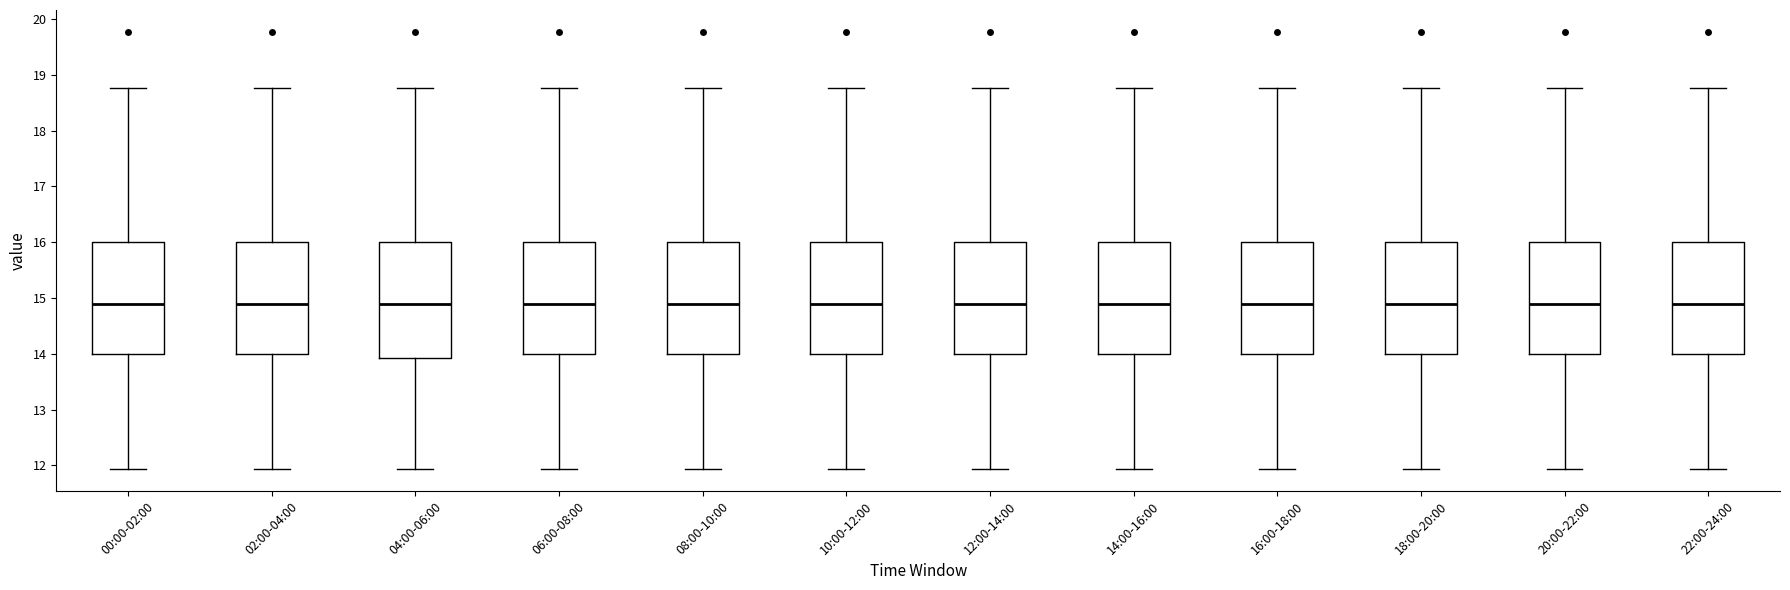

Reading left to right, transcribe this box plot: for each box, give where its median line is, the range the box spans, and where its two whiskers end, as read against the y-axis. The values are not printed on the chart, so give them approximately, as read against the axis.

00:00-02:00: median 14.9, box 14.0 to 16.0, whiskers 11.9 to 18.8
02:00-04:00: median 14.9, box 14.0 to 16.0, whiskers 11.9 to 18.8
04:00-06:00: median 14.9, box 13.9 to 16.0, whiskers 11.9 to 18.8
06:00-08:00: median 14.9, box 14.0 to 16.0, whiskers 11.9 to 18.8
08:00-10:00: median 14.9, box 14.0 to 16.0, whiskers 11.9 to 18.8
10:00-12:00: median 14.9, box 14.0 to 16.0, whiskers 11.9 to 18.8
12:00-14:00: median 14.9, box 14.0 to 16.0, whiskers 11.9 to 18.8
14:00-16:00: median 14.9, box 14.0 to 16.0, whiskers 11.9 to 18.8
16:00-18:00: median 14.9, box 14.0 to 16.0, whiskers 11.9 to 18.8
18:00-20:00: median 14.9, box 14.0 to 16.0, whiskers 11.9 to 18.8
20:00-22:00: median 14.9, box 14.0 to 16.0, whiskers 11.9 to 18.8
22:00-24:00: median 14.9, box 14.0 to 16.0, whiskers 11.9 to 18.8